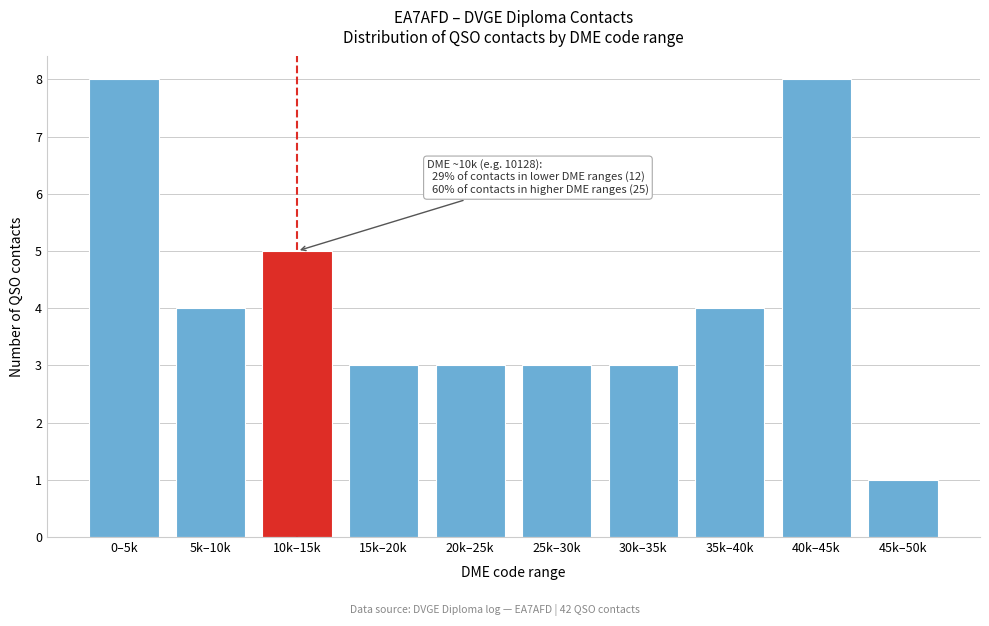

Reading right to left, extract all data points from this chart.

45k–50k=1	40k–45k=8	35k–40k=4	30k–35k=3	25k–30k=3	20k–25k=3	15k–20k=3	10k–15k=5	5k–10k=4	0–5k=8